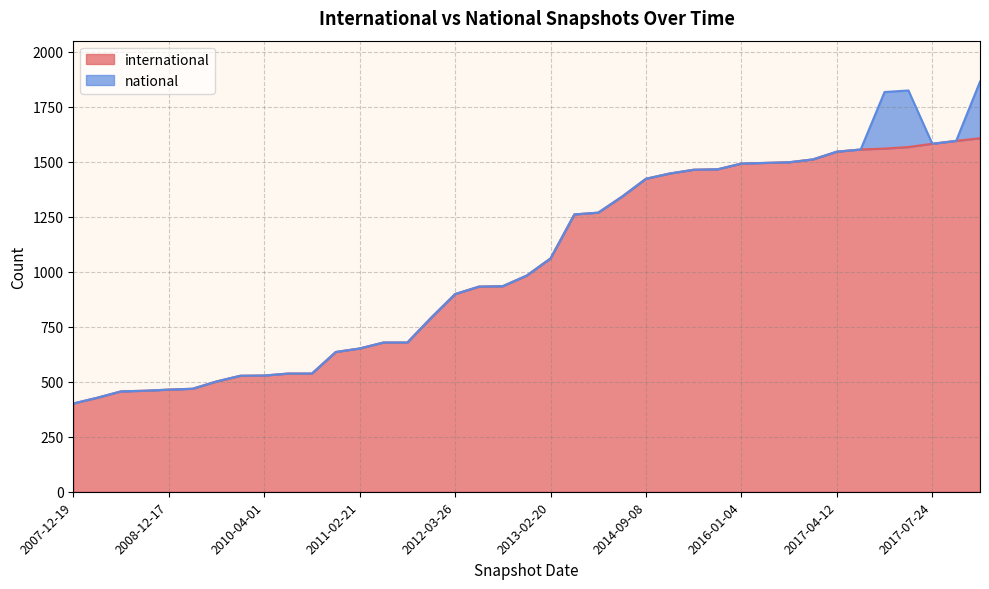

Which label corresponds to the smallest value in the chart?

2007-12-19